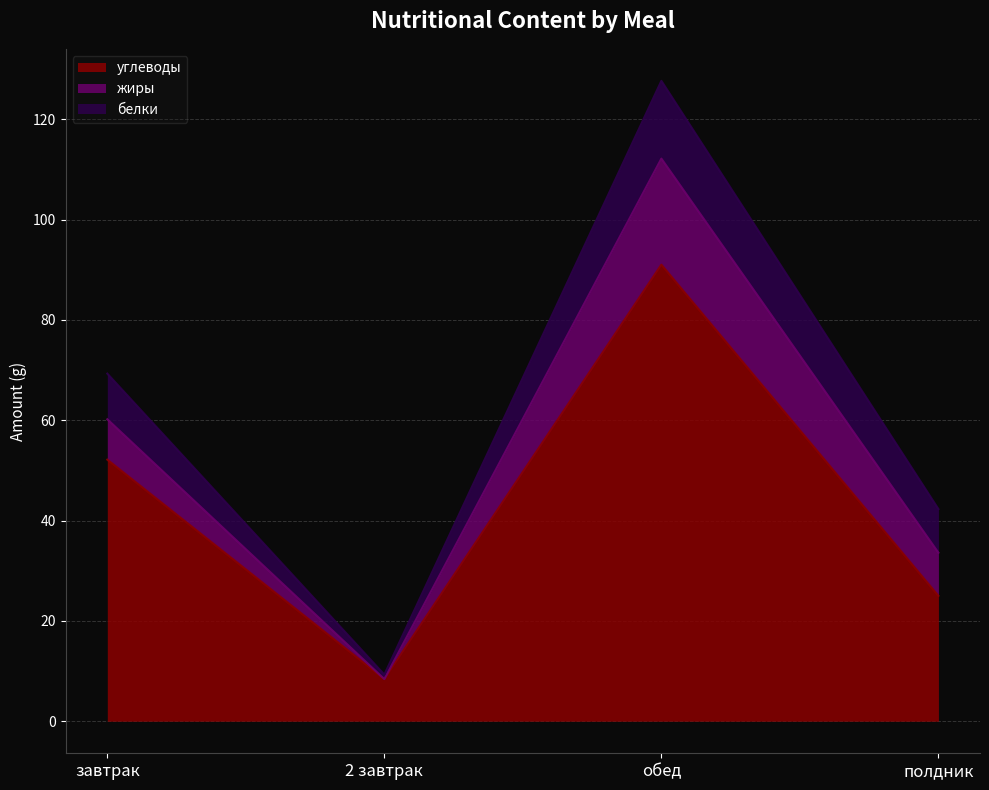

At which label is жиры closest to 10?

полдник